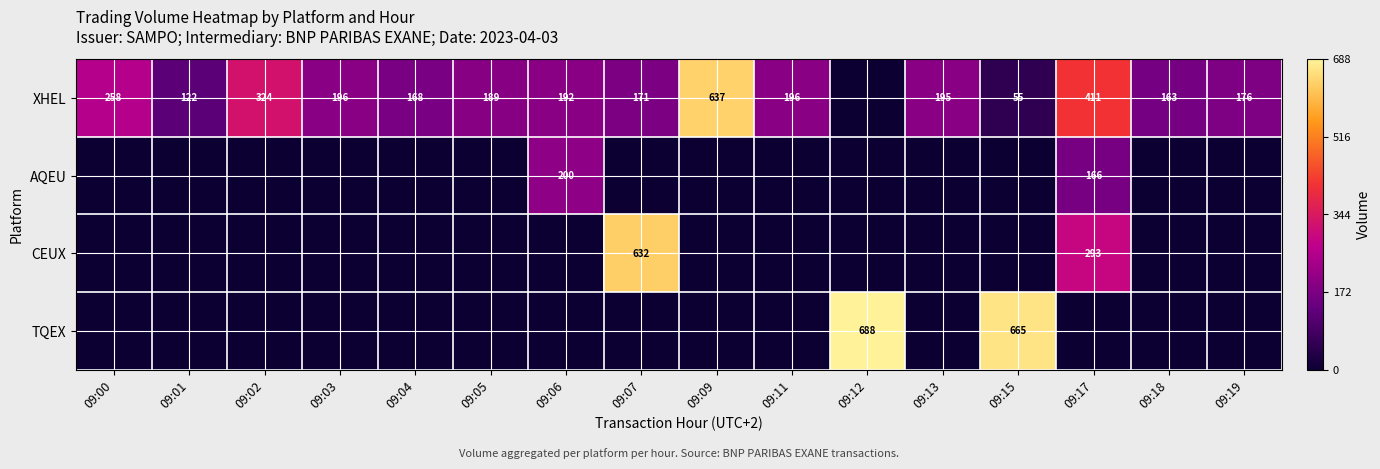

What is the sum of the XHEL values at 09:01 and 09:05?

311